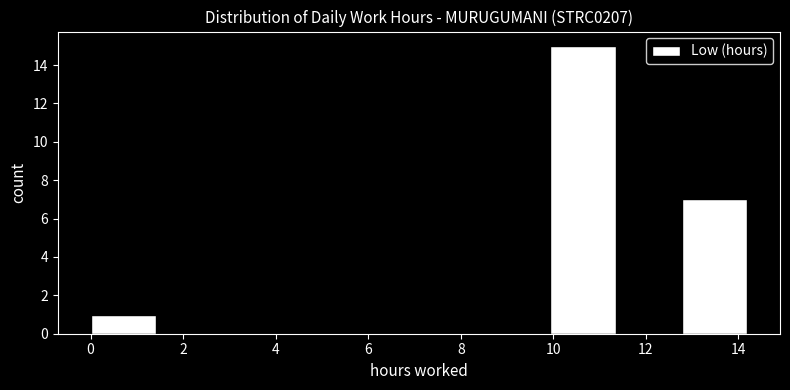

Which range on the x-axis has the tallest bar?

10.0 to 11.4